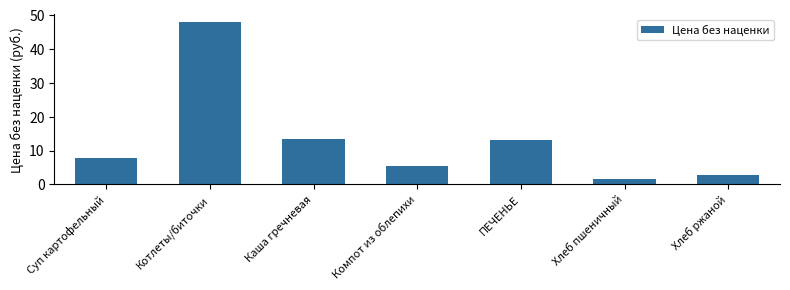

What is the smallest value displayed?

1.7